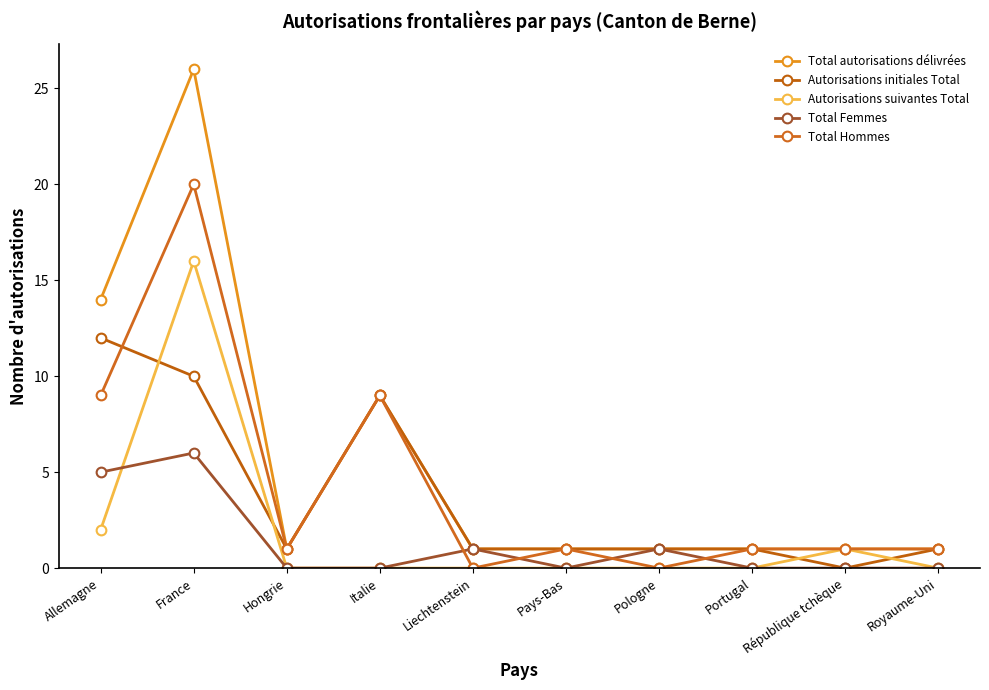

Reading left to right, extract all data points from this chart.

Total autorisations délivrées: 14	26	1	9	1	1	1	1	1	1
Autorisations initiales Total: 12	10	1	9	1	1	1	1	0	1
Autorisations suivantes Total: 2	16	0	0	0	0	0	0	1	0
Total Femmes: 5	6	0	0	1	0	1	0	0	0
Total Hommes: 9	20	1	9	0	1	0	1	1	1